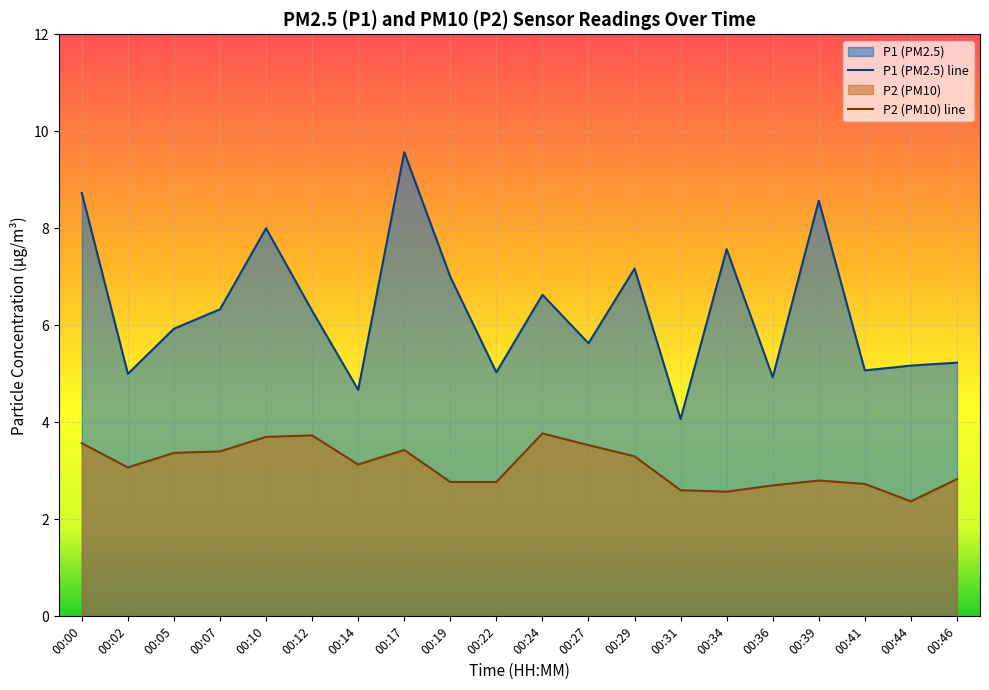

Reading left to right, transcribe all the data shown in this chart.

P1: 8.7	5.0	5.9	6.3	8.0	6.3	4.7	9.6	7.0	5.0	6.6	5.6	7.2	4.1	7.6	4.9	8.6	5.1	5.2	5.2
P2: 3.6	3.1	3.4	3.4	3.7	3.7	3.1	3.4	2.8	2.8	3.8	3.5	3.3	2.6	2.6	2.7	2.8	2.7	2.4	2.8